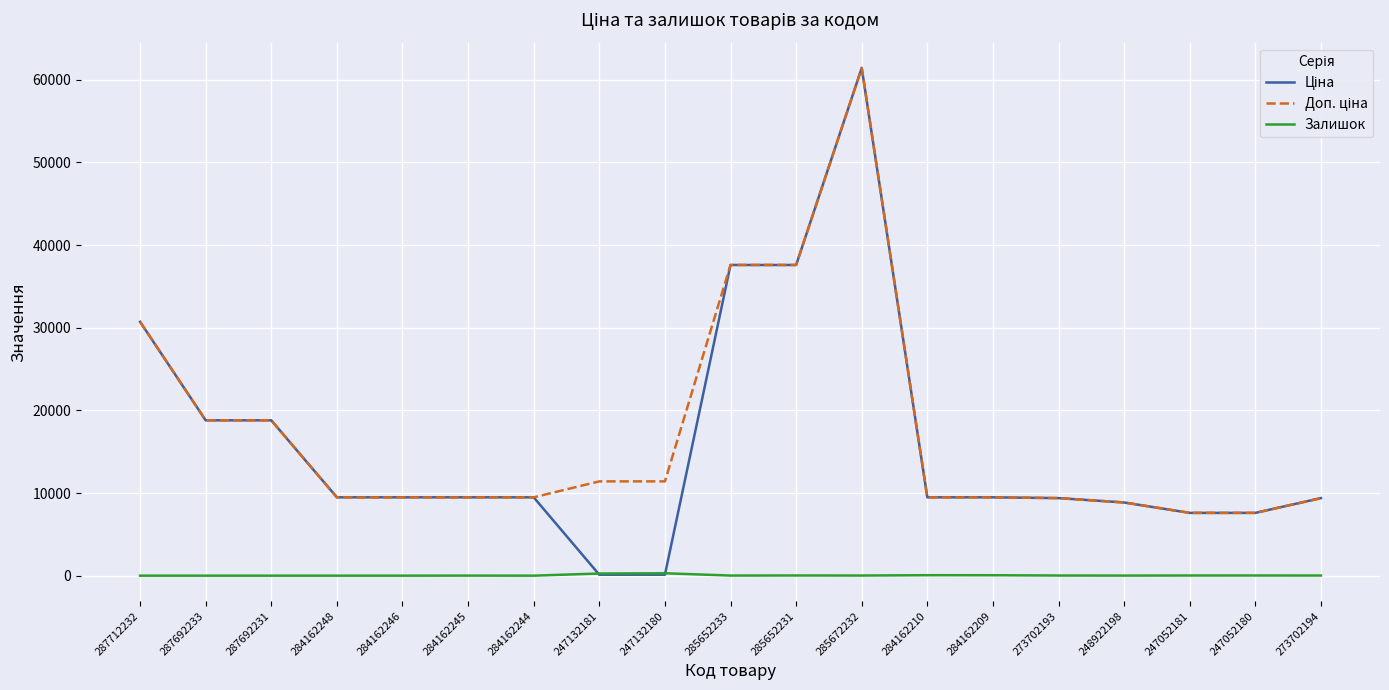

What position from the left is 247052180?

18